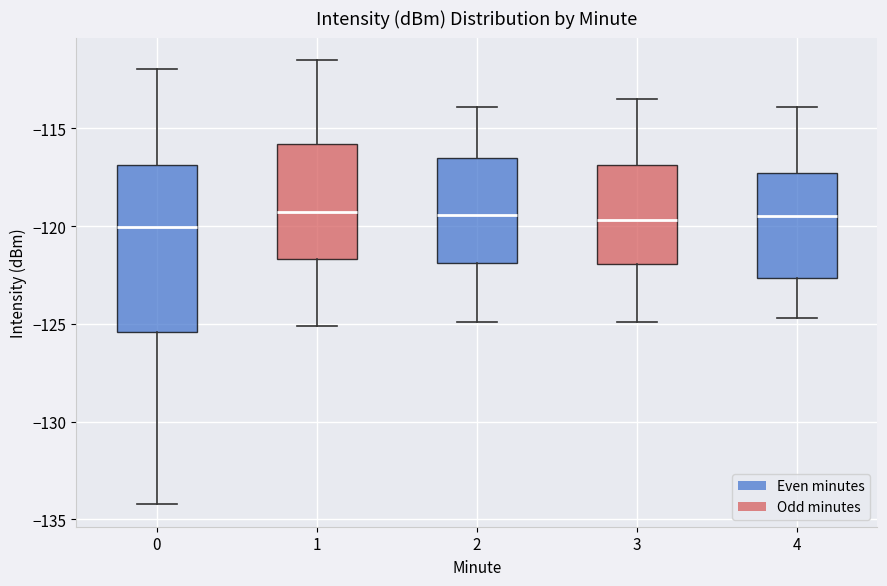

Reading left to right, read every box against the y-axis: the position of its median line, the range the box covers, and the ends of its whiskers. The values are not printed on the chart, so give them approximately, as read against the axis.

0: median -120.0, box -125.5 to -117.0, whiskers -134.0 to -112.0
1: median -119.5, box -121.5 to -116.0, whiskers -125.0 to -111.5
2: median -119.5, box -122.0 to -116.5, whiskers -125.0 to -114.0
3: median -119.5, box -122.0 to -117.0, whiskers -125.0 to -113.5
4: median -119.5, box -122.5 to -117.5, whiskers -124.5 to -114.0